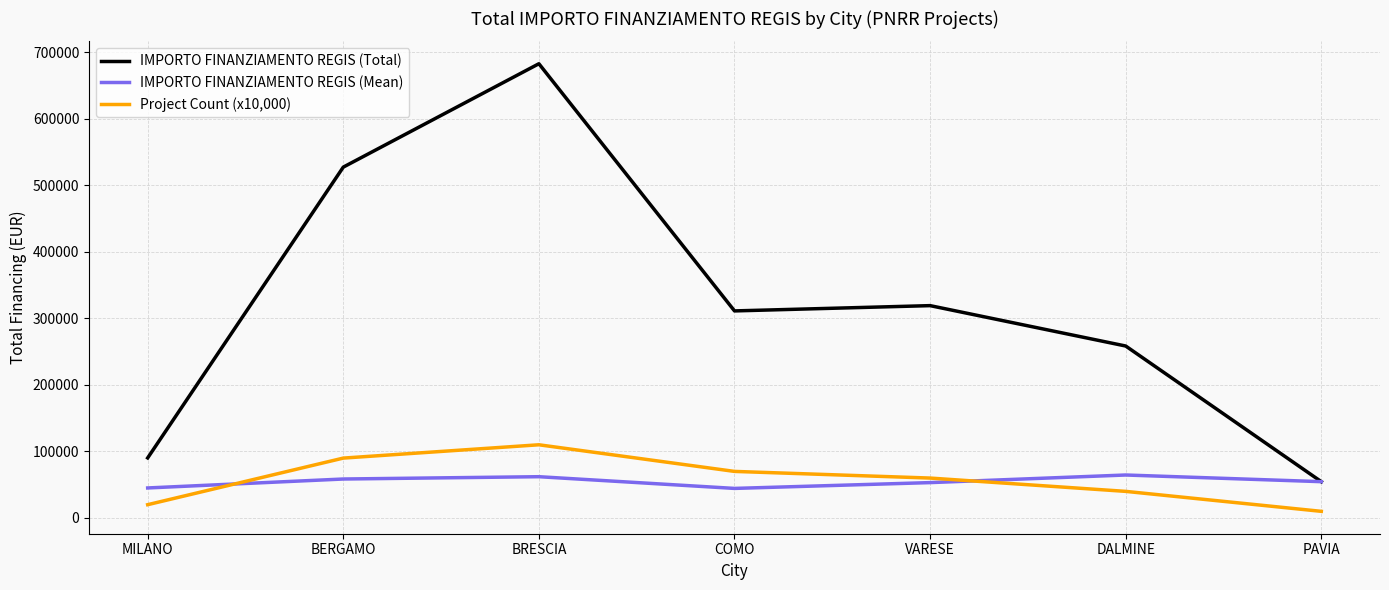

Where does the IMPORTO FINANZIAMENTO REGIS (Total) series first go above 311136?

BERGAMO